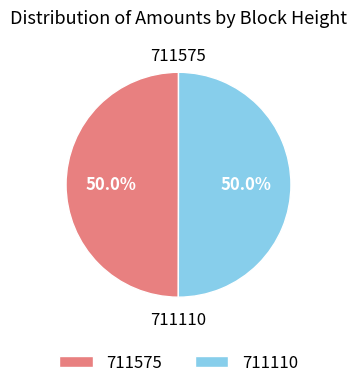

Approximately how many times larger is the value at 711575 compared to 711110?

1.0